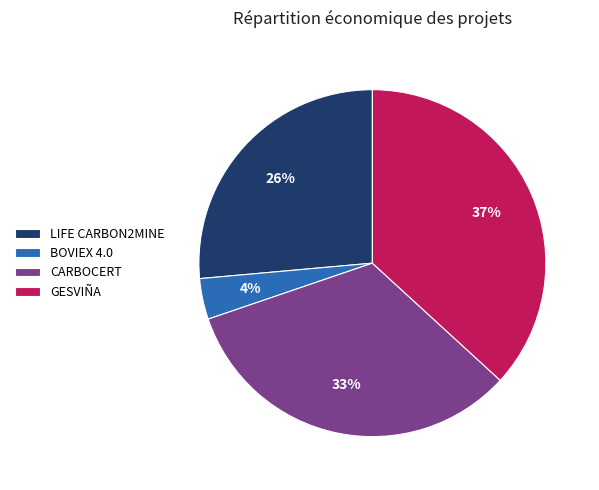

True or false: LIFE CARBON2MINE accounts for 26% of the total.

True